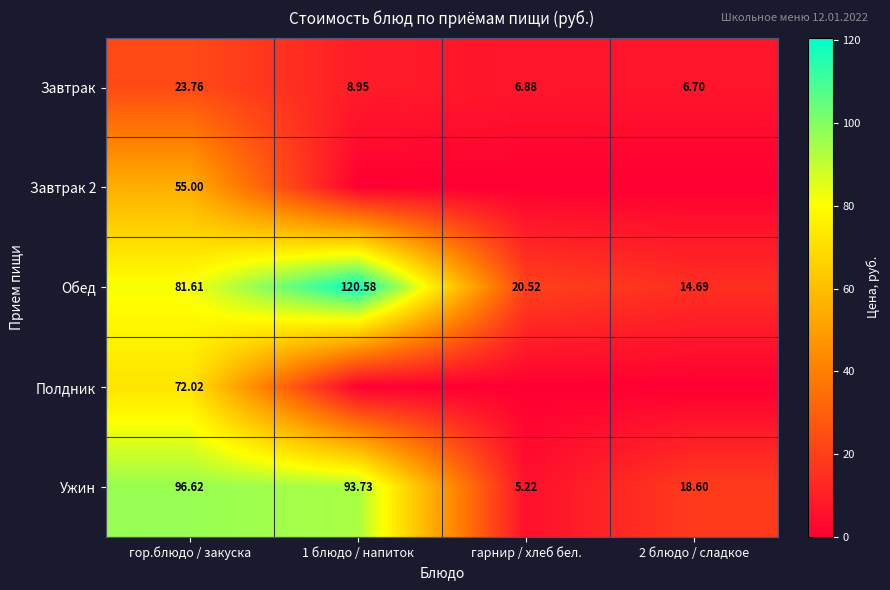

What value does the Ужин series have at гарнир / хлеб бел.?

5.2